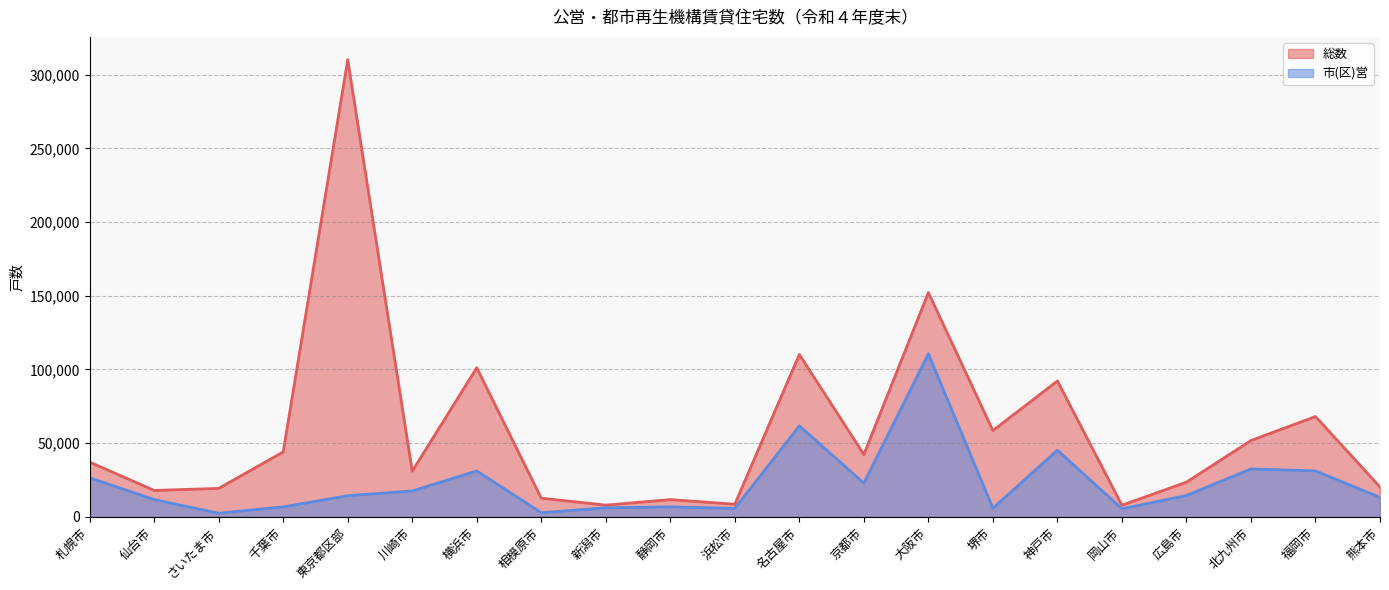

Where does the 市(区)営 series first go above 14373?

札幌市